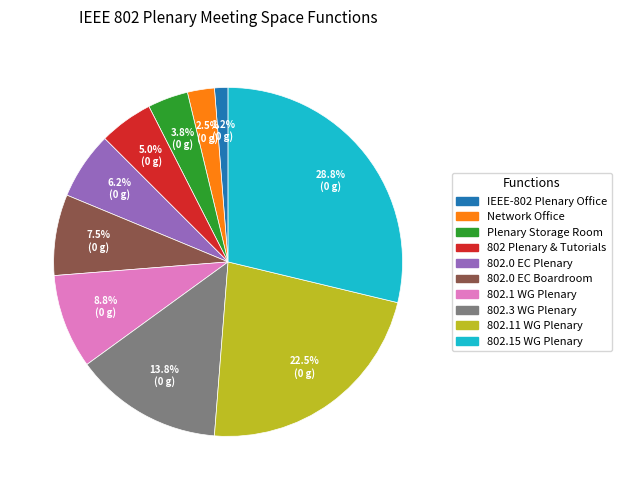

Which has a higher value, IEEE-802 Plenary Office or 802 Plenary & Tutorials?

802 Plenary & Tutorials